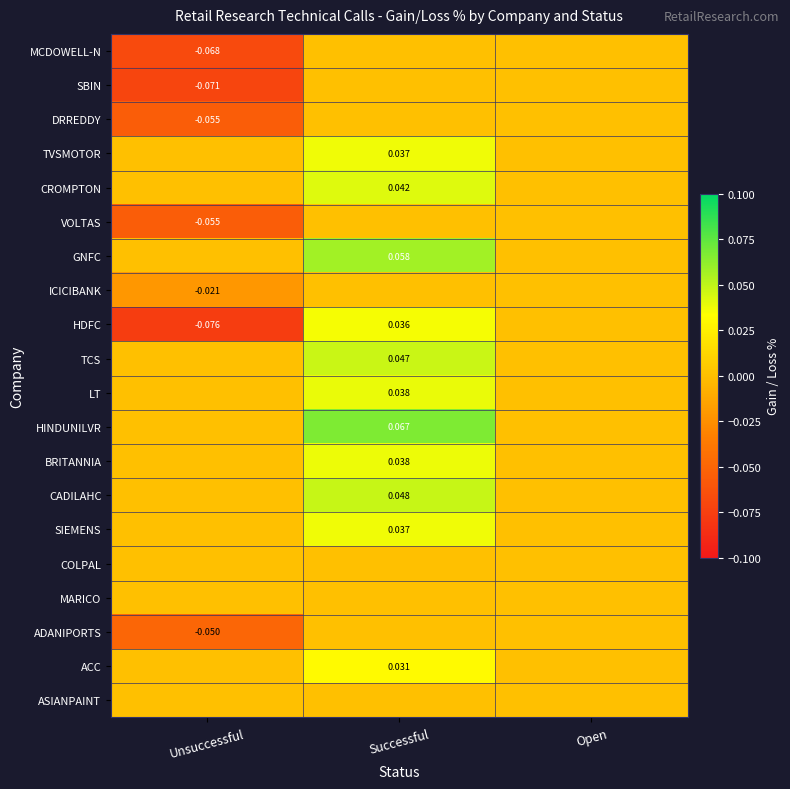

List the labels in order of LT value, smallest first.

Unsuccessful, Open, Successful